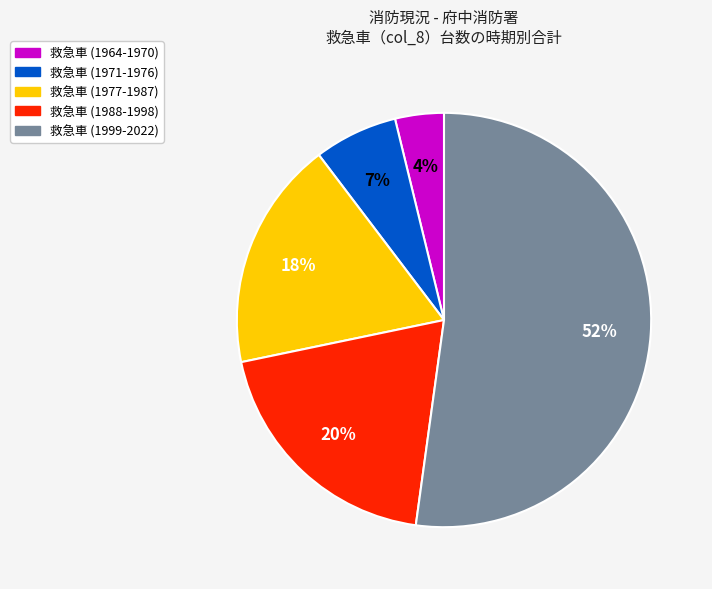

How many segments does this pie chart have?

5